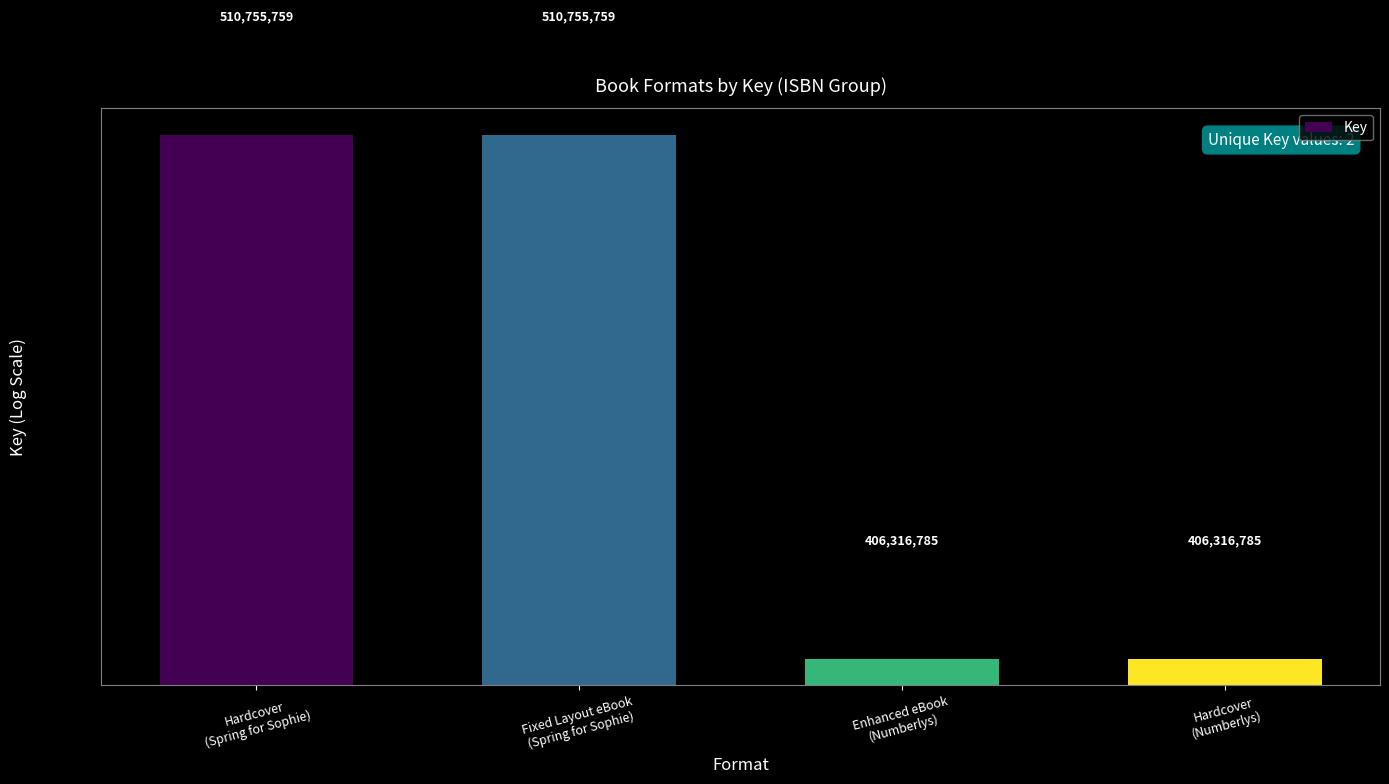

What is the maximum value shown in the chart?

510755759